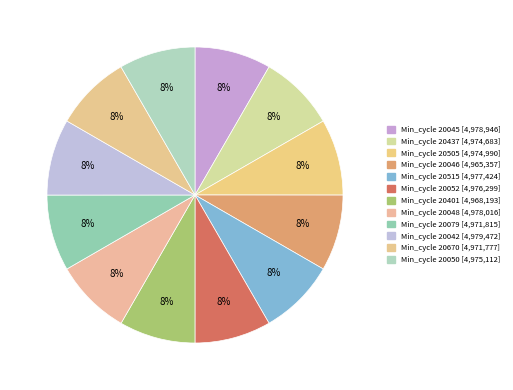

Count the number of slices in the pie.

12